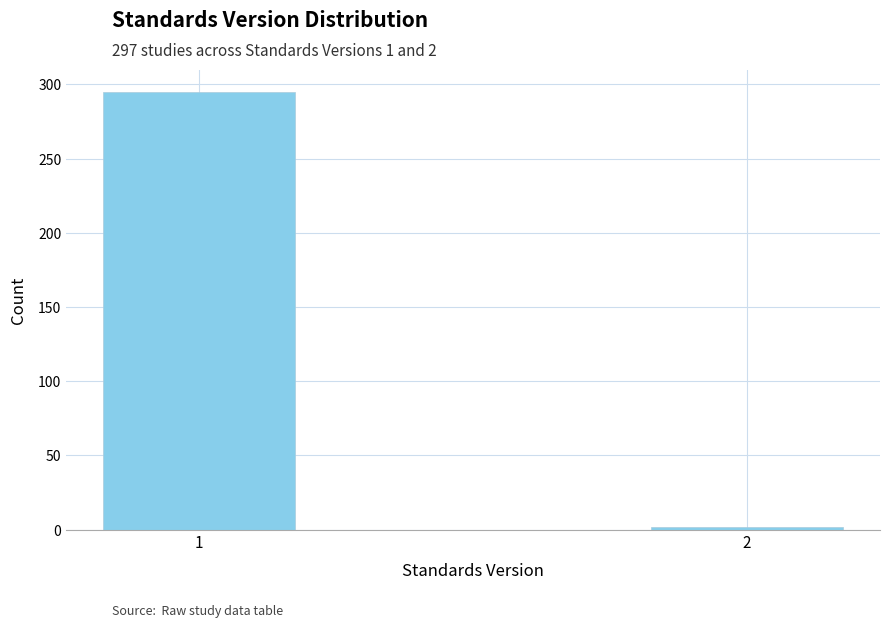

Reading left to right, what are all the values shown in this chart?

1=295	2=2